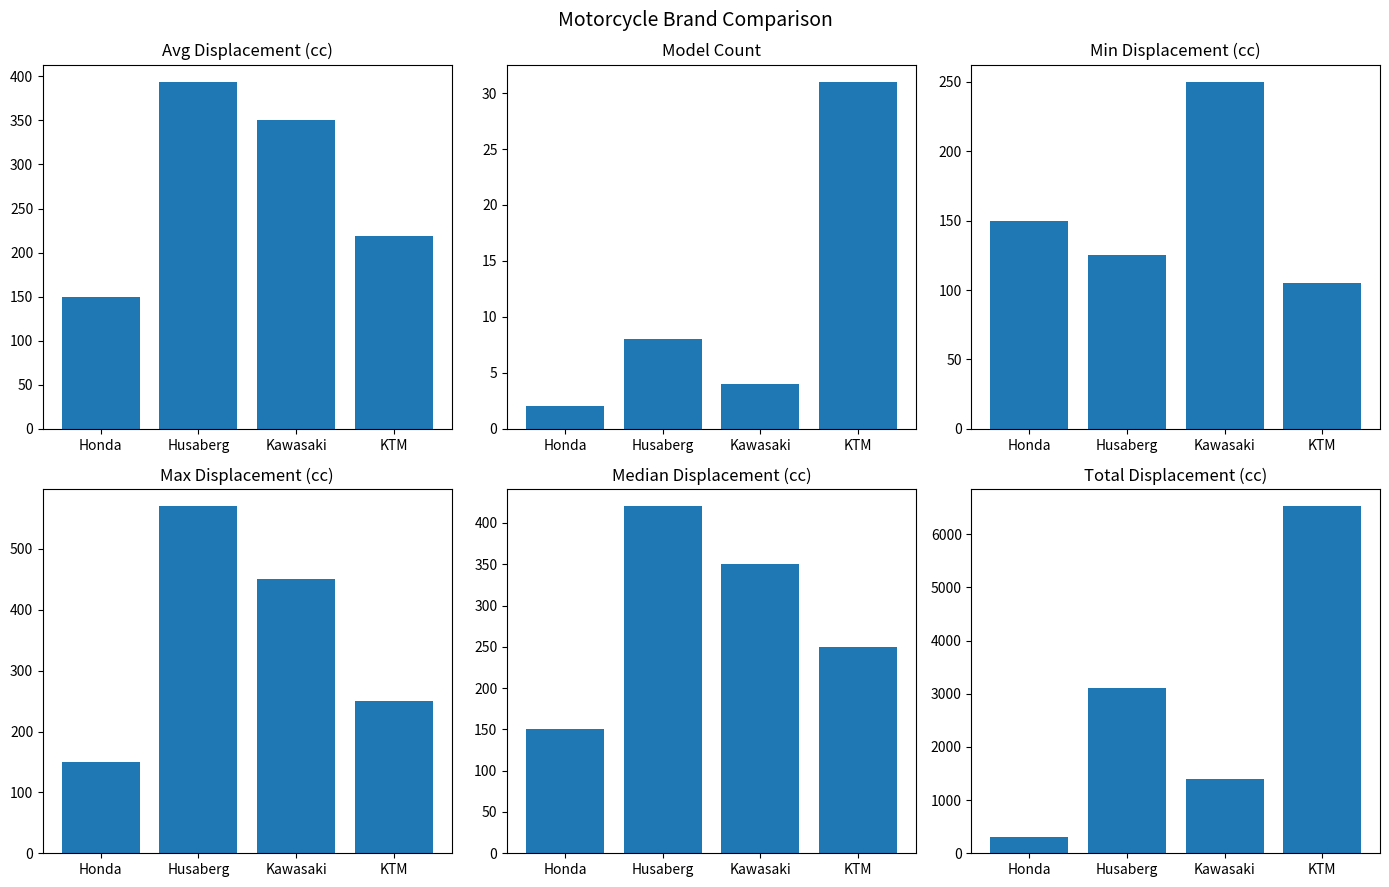

The value of Max CilindradaNum at KTM is 382.9. True or false?

False